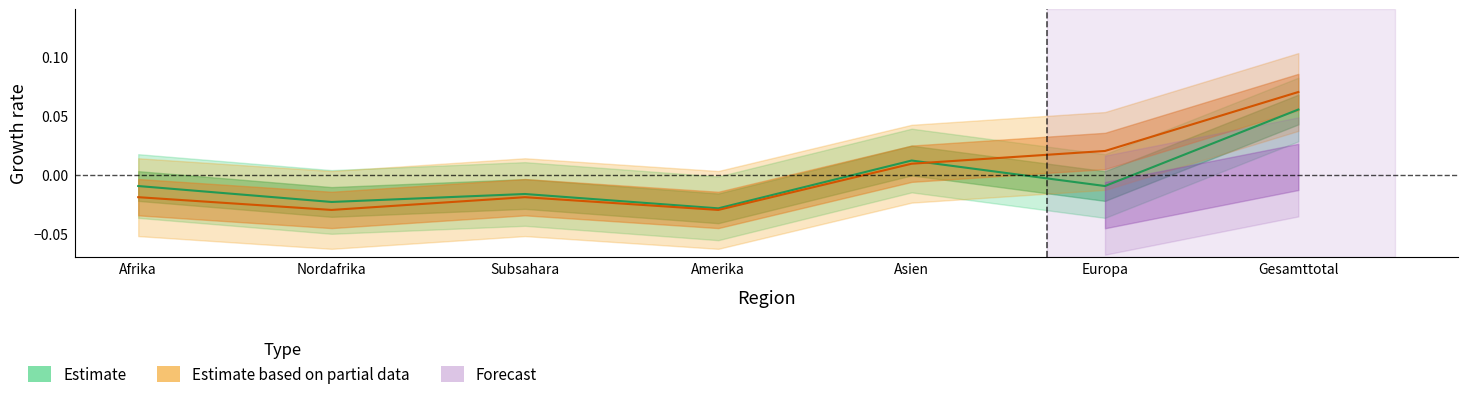

Where is the first local maximum for Abgänge Total (Estimate)?

Subsahara